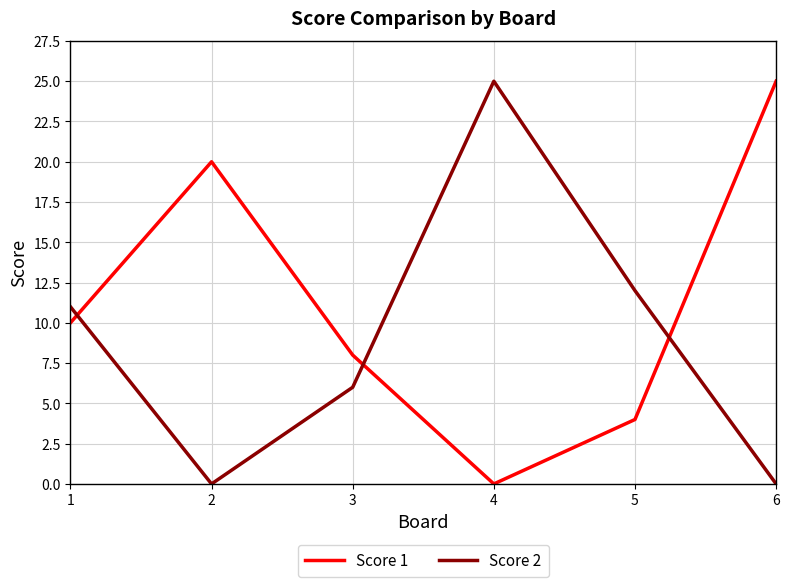

What is the spread (max minus min) of values at 4?

25